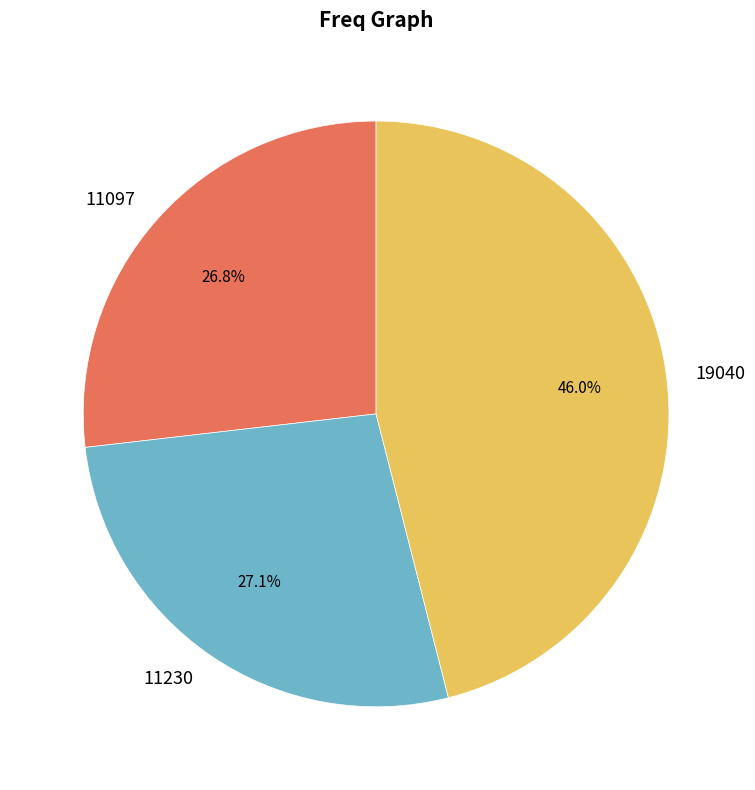

The 11230 slice represents 27% of the pie. True or false?

True